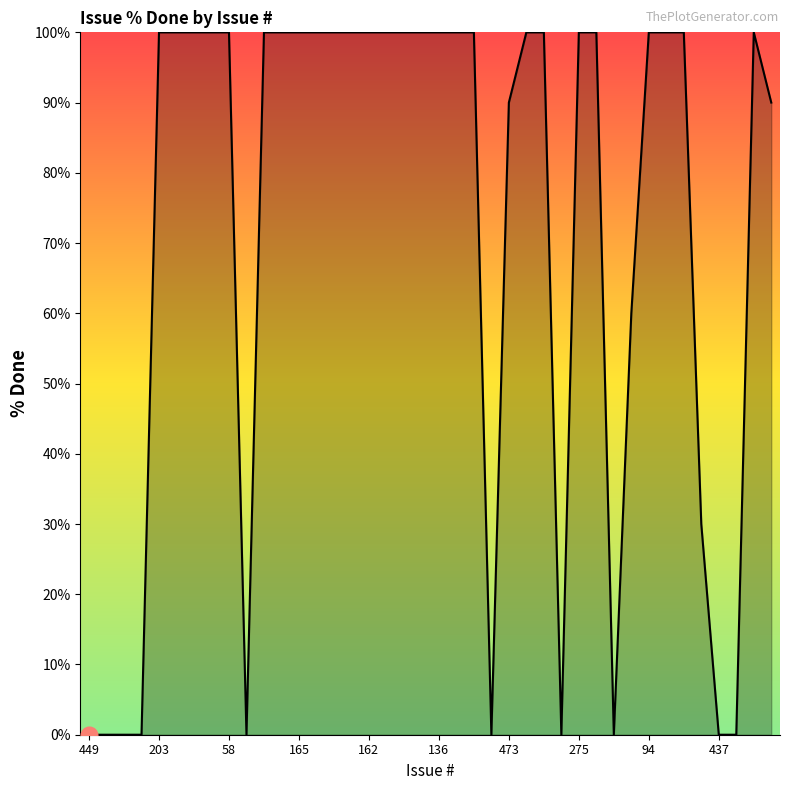

Does the chart have visible grid lines?

No